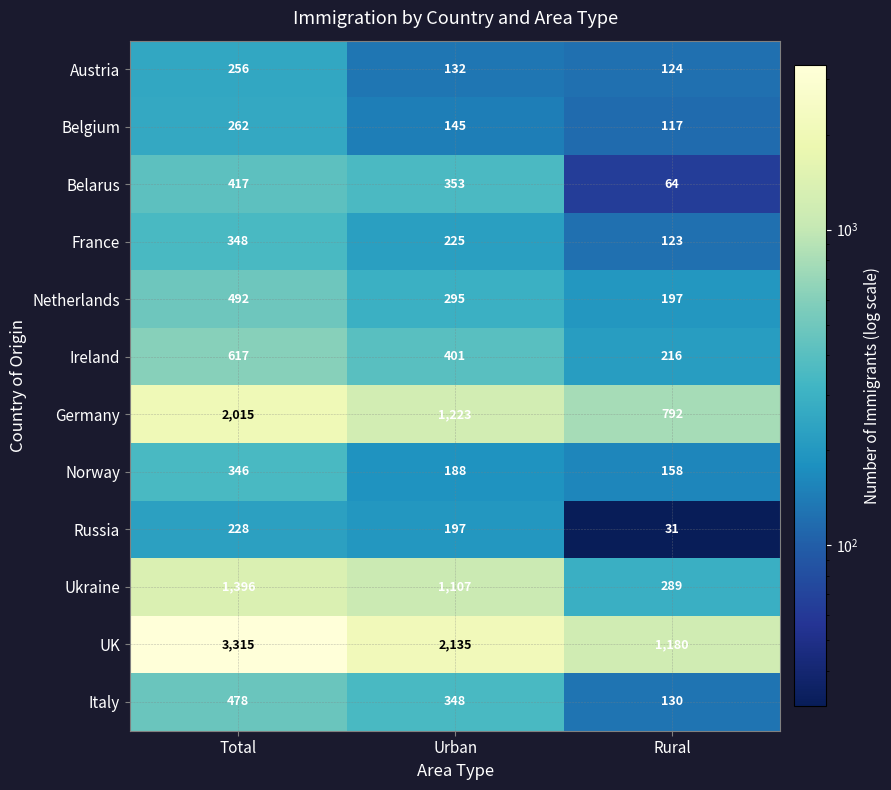

Which series changed the most between Total and Urban?

UK